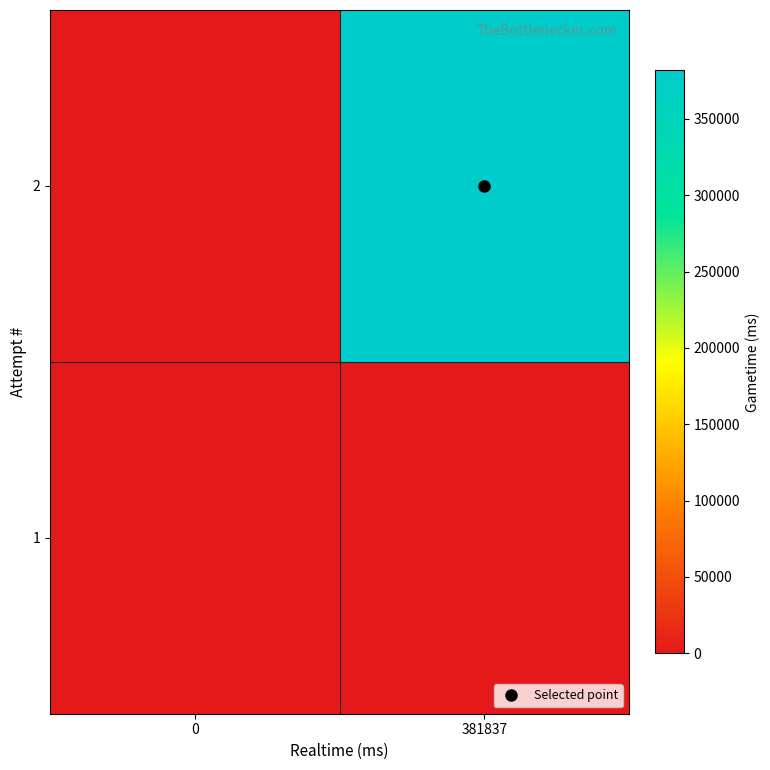

Reading left to right, extract all data points from this chart.

1: 0=0	381837=0
2: 0=0	381837=381837